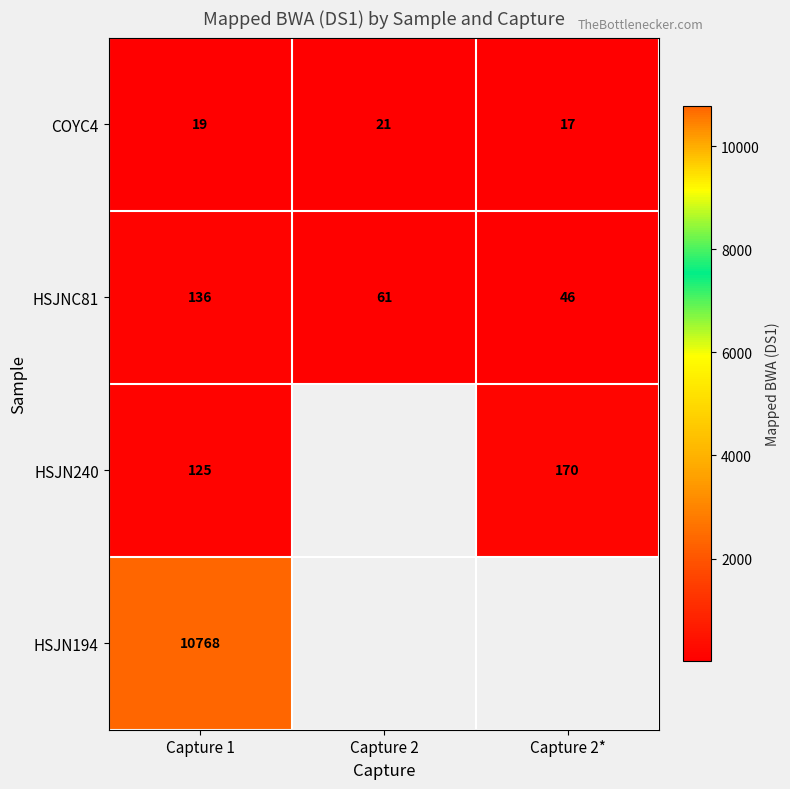

The value of HSJN240 at Capture 1 is 202.3. True or false?

False